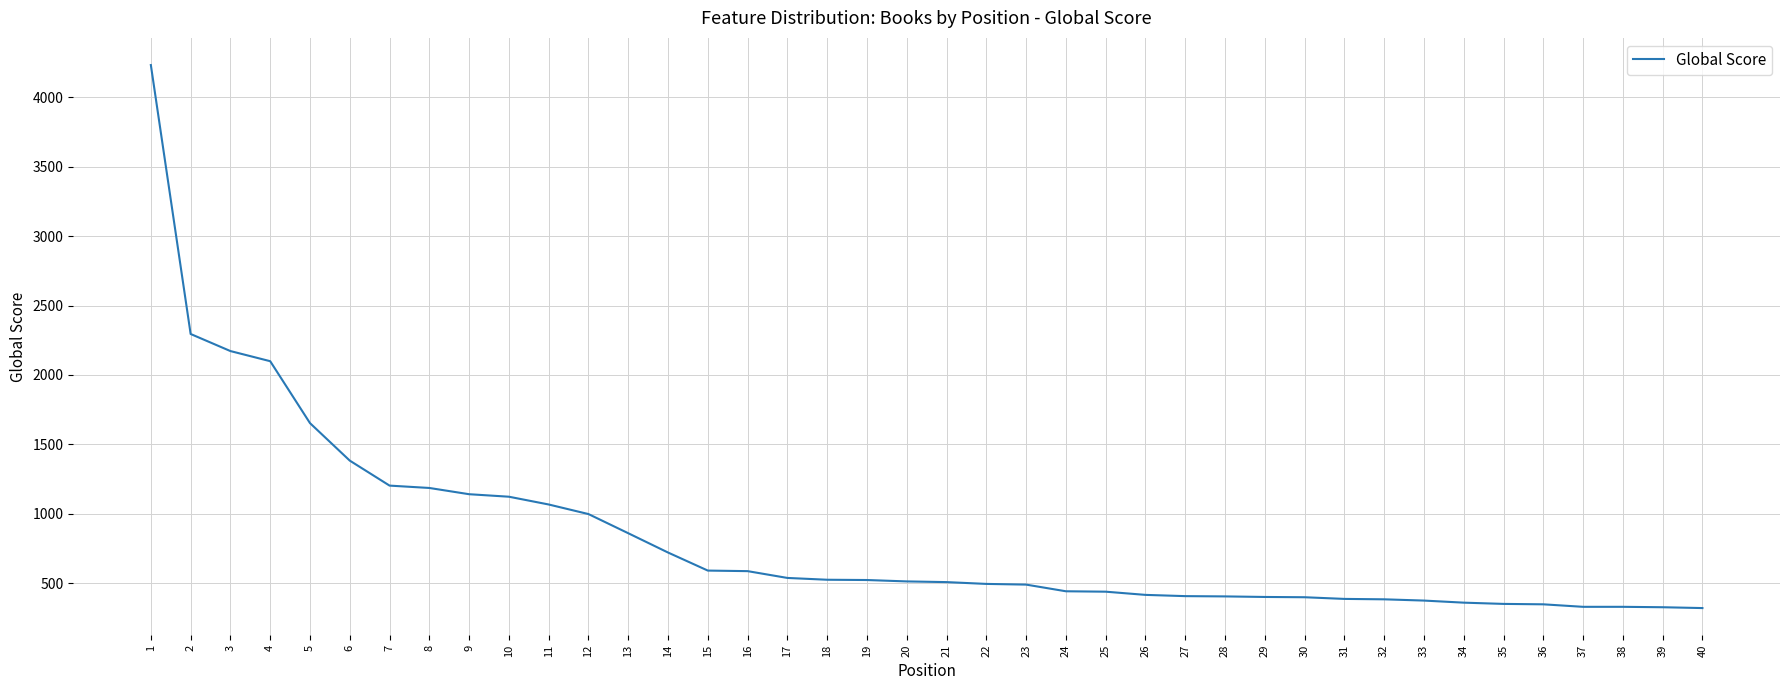

What is the difference between the values at 20 and 24?

71